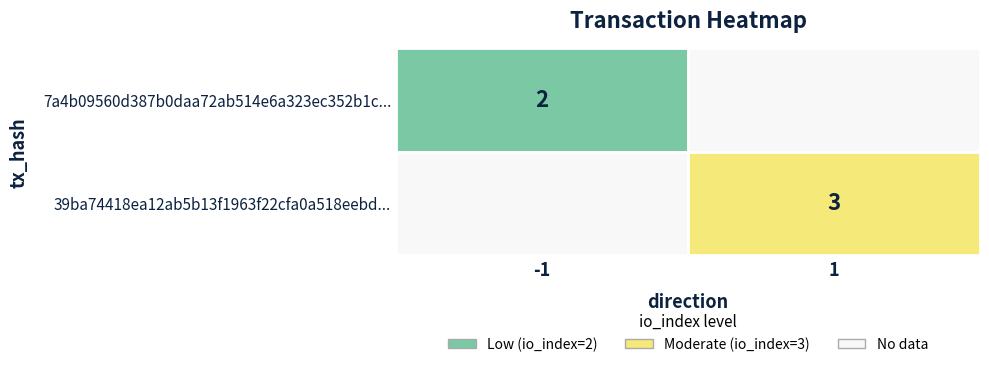

Reading right to left, transcribe all the data shown in this chart.

7a4b09560d387b0daa72ab514e6a323ec352b1c: 2	-1
39ba74418ea12ab5b13f1963f22cfa0a518eebd: 3	1